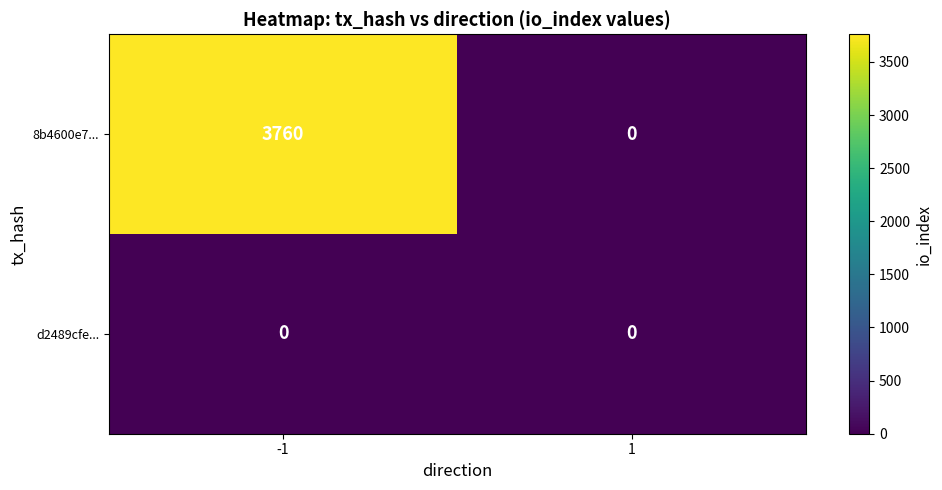

Rank the series by their average value, from lowest to highest.

d2489cfe..., 8b4600e7...